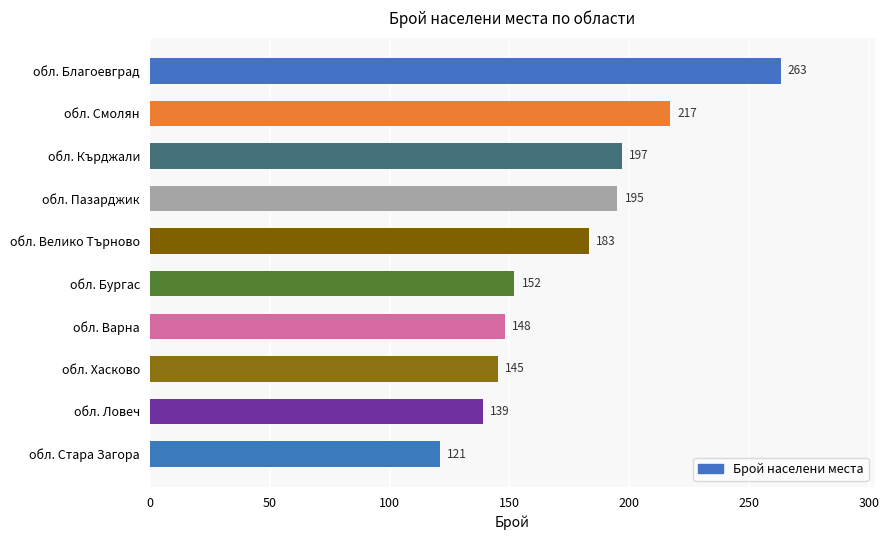

At which category does the chart reach its minimum across all series?

обл. Стара Загора